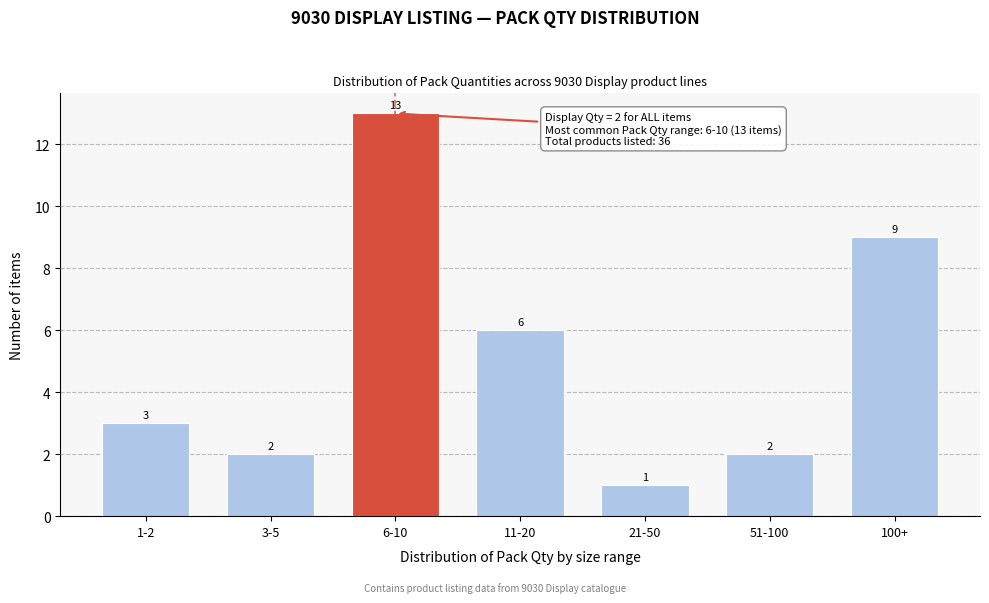

Reading left to right, extract all data points from this chart.

3	2	13	6	1	2	9